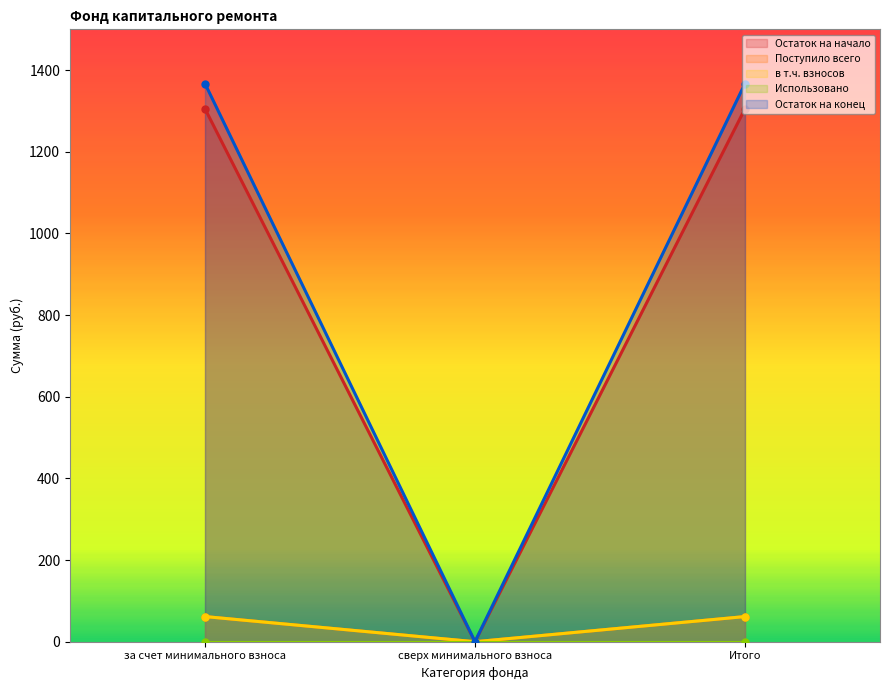

What is the total value across all series at за счет минимального взноса?

2796.1